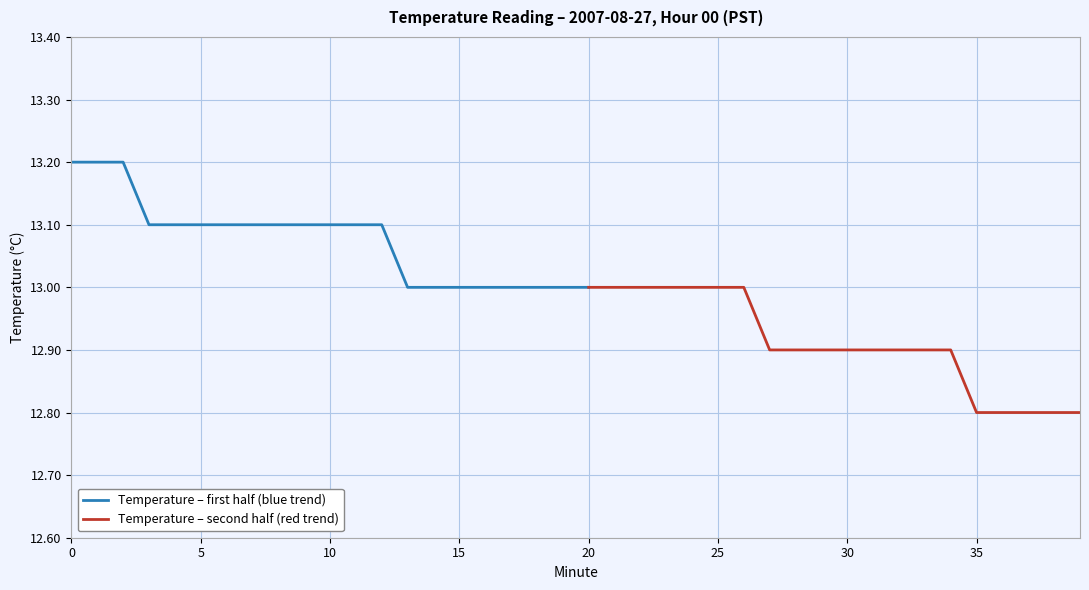

Is it true that the value at 33 is 3.5?

False